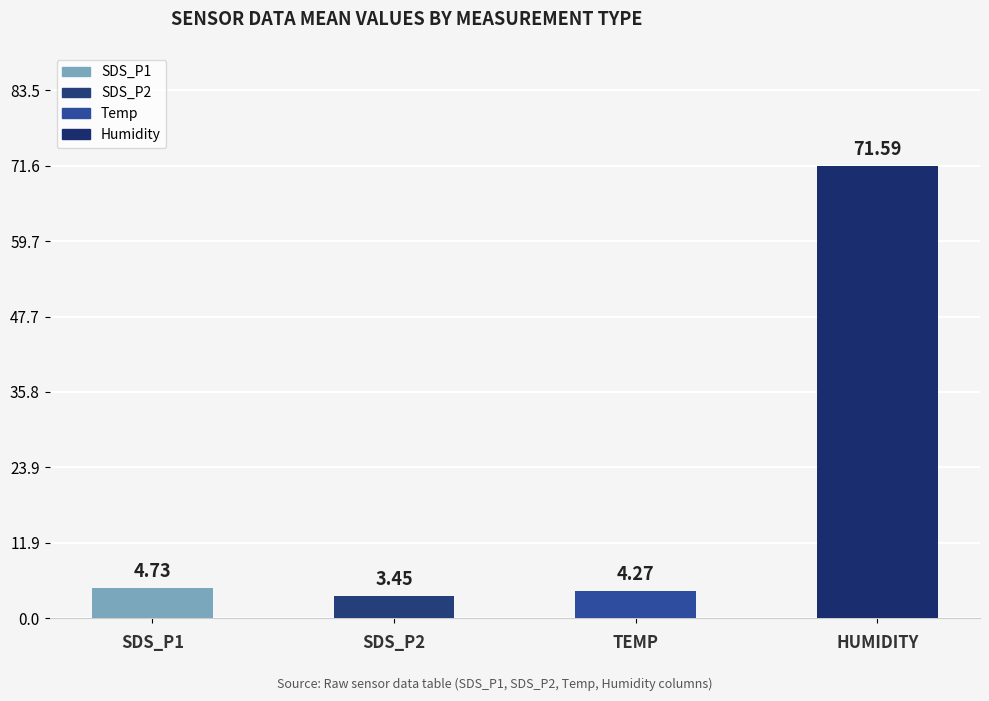

What is the label of the 3rd bar from the left?

TEMP